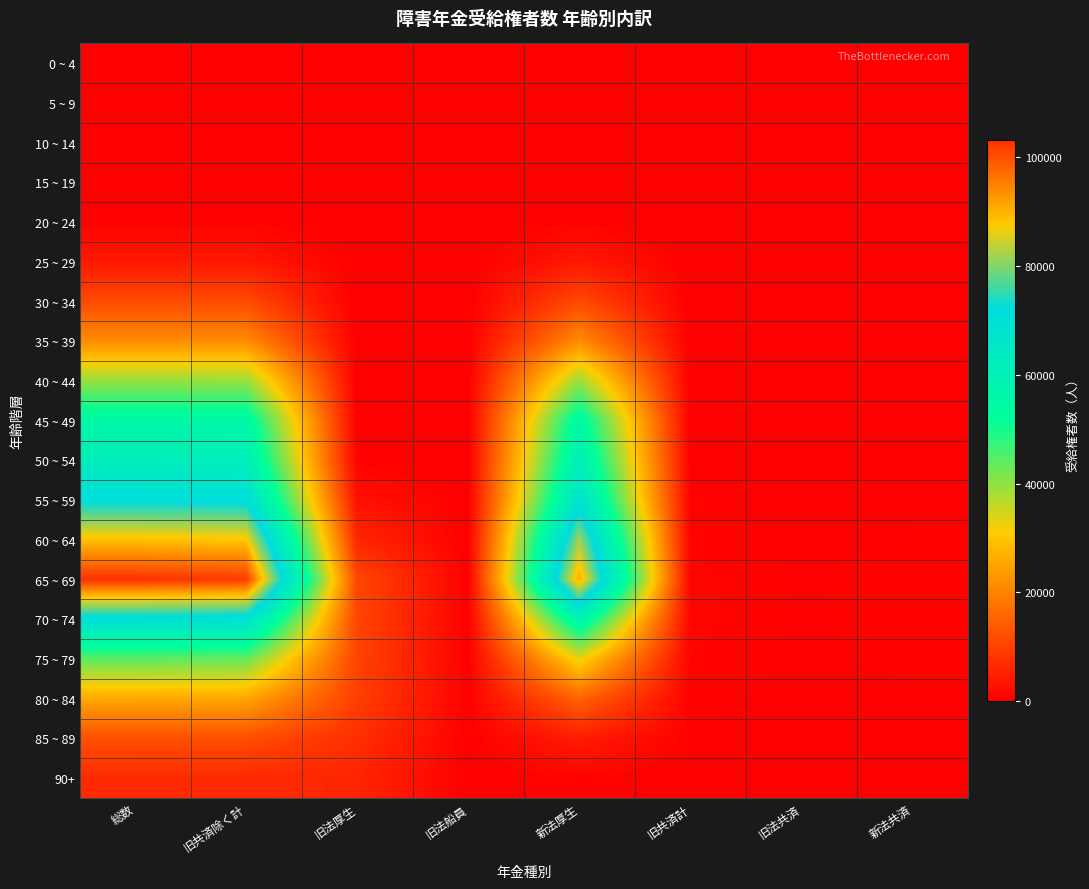

How many distinct data groups are displayed?

19